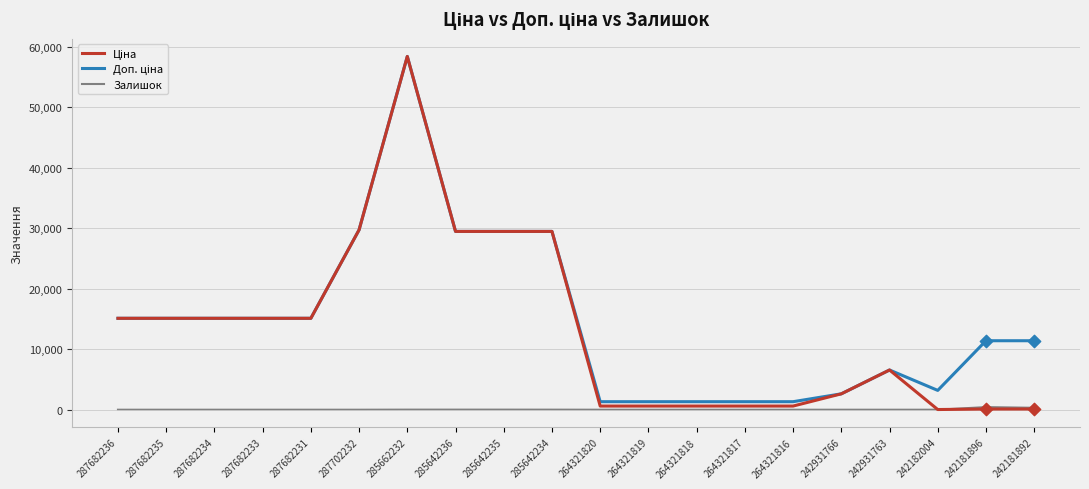

Is it true that Залишок equals 0.0 at 287682234?

True